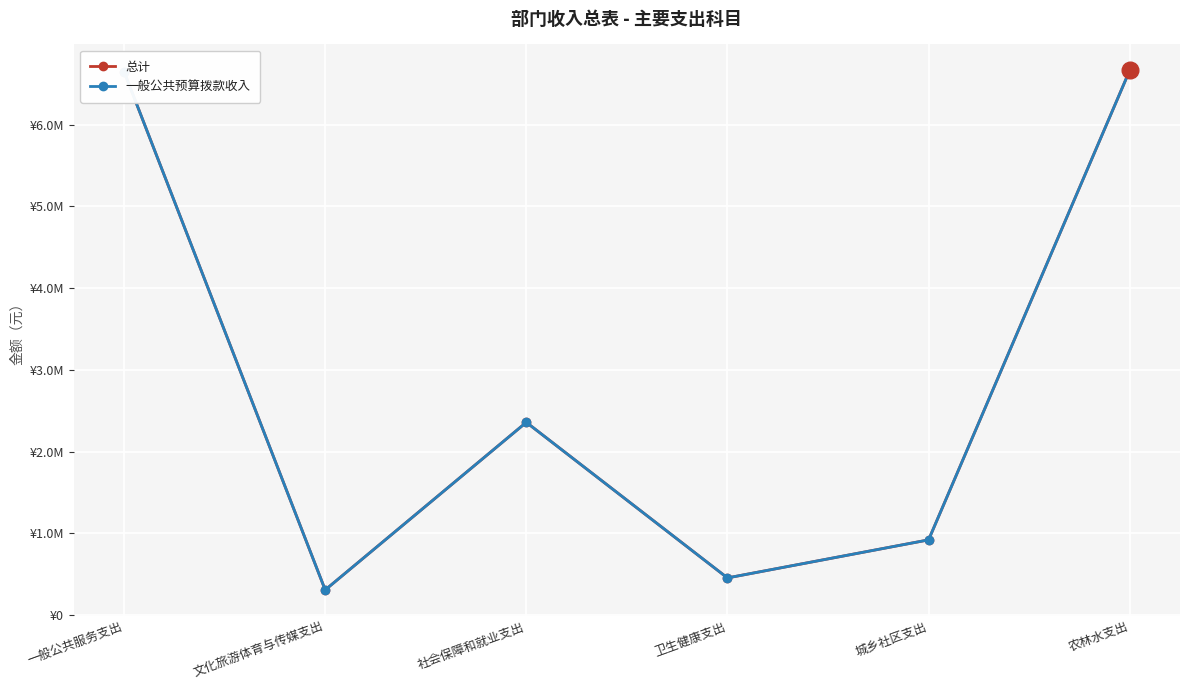

Is this an area chart (filled region under the line)?

No